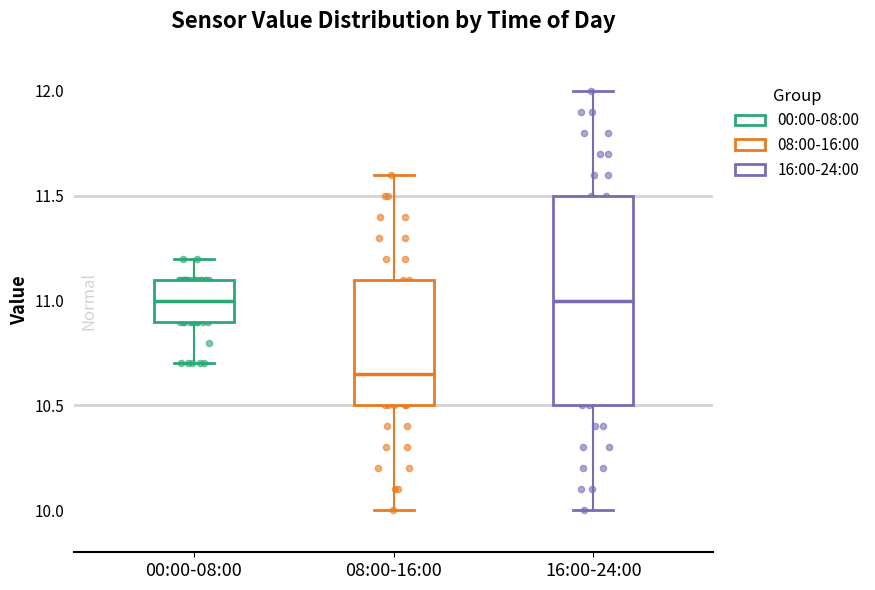

Reading left to right, read every box against the y-axis: the position of its median line, the range the box covers, and the ends of its whiskers. The values are not printed on the chart, so give them approximately, as read against the axis.

00:00-08:00: median 11.00, box 10.90 to 11.10, whiskers 10.70 to 11.20
08:00-16:00: median 10.65, box 10.50 to 11.10, whiskers 10.00 to 11.60
16:00-24:00: median 11.00, box 10.50 to 11.50, whiskers 10.00 to 12.00